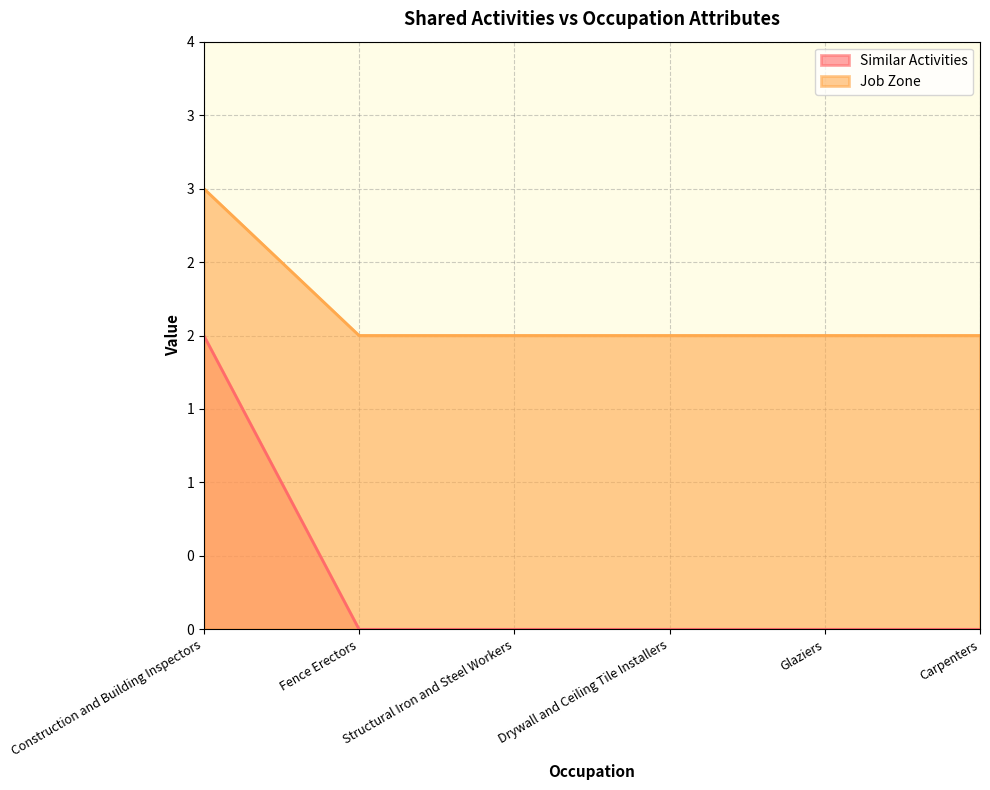

The Job Zone series shows 2 at Structural Iron and Steel Workers. True or false?

True